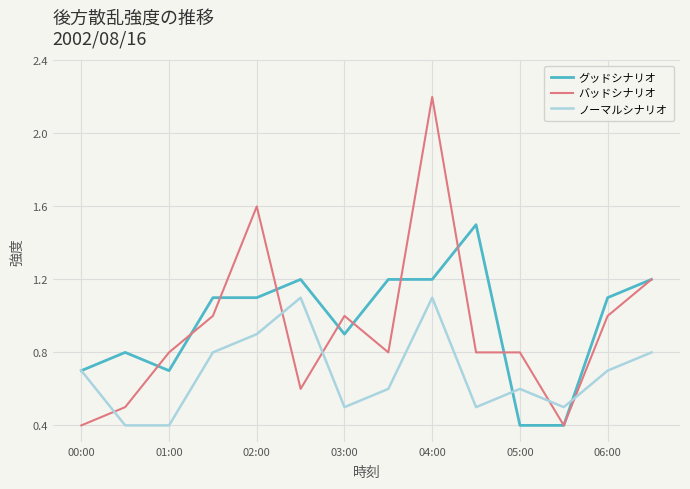

List the series in order of their peak value, lowest first.

ノーマルシナリオ, グッドシナリオ, バッドシナリオ